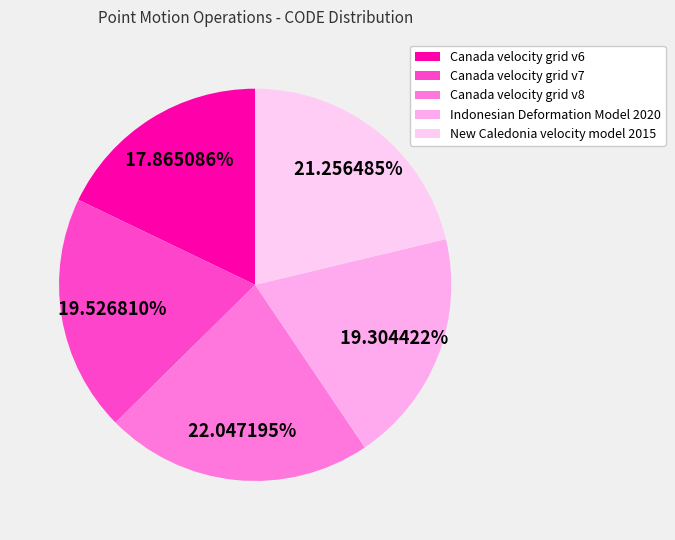

How many segments does this pie chart have?

5